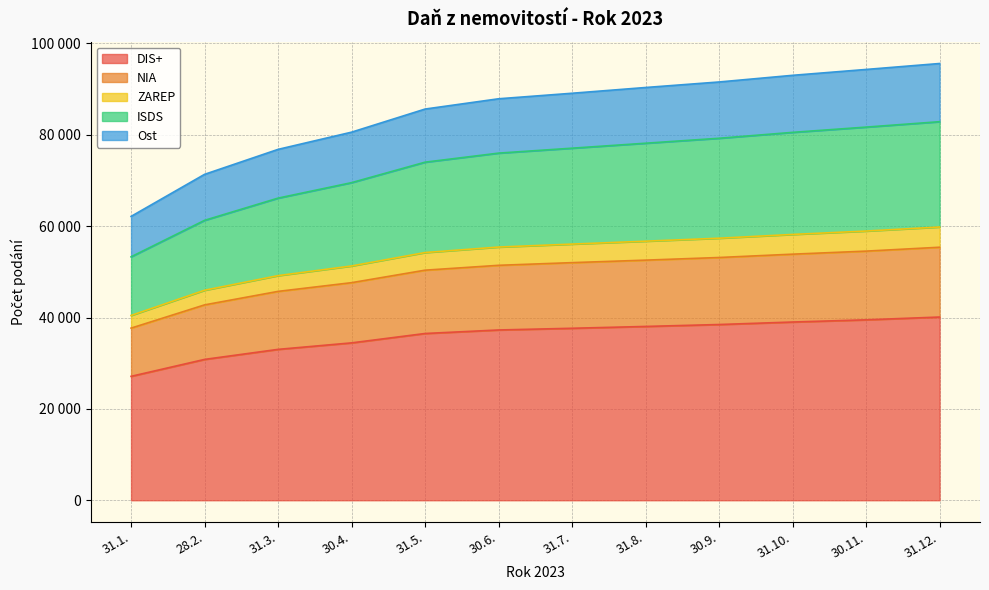

Does the chart have visible grid lines?

Yes